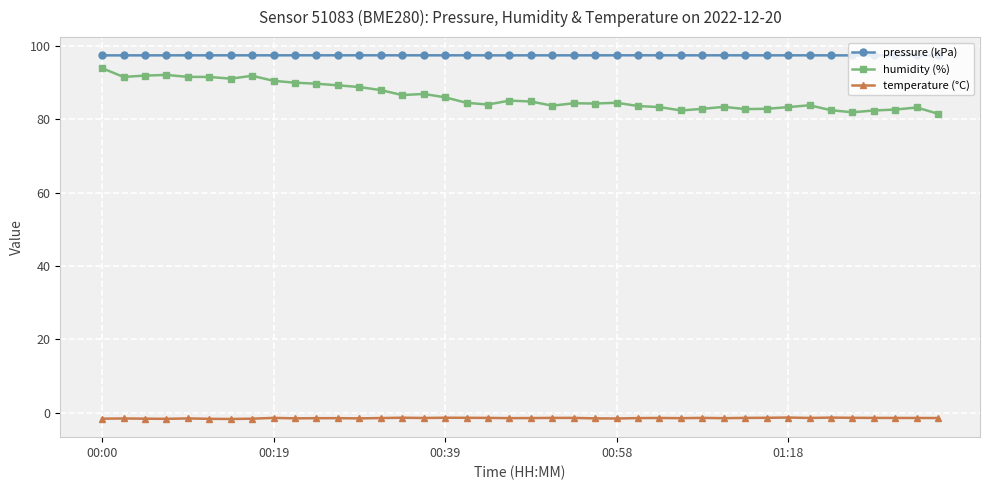

What is the difference between the maximum and minimum values in the humidity (%) series?

12.4